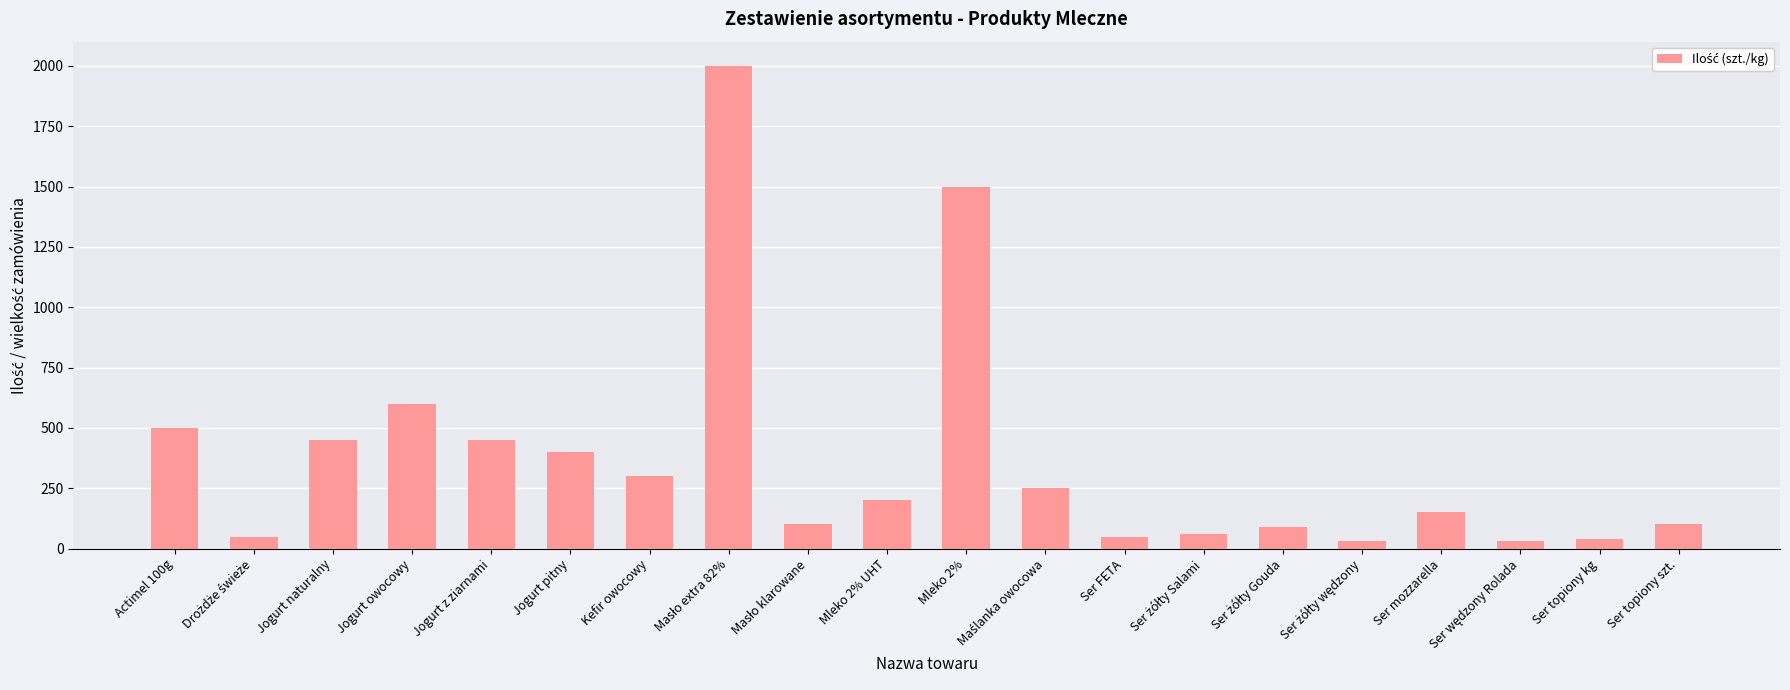

True or false: the data shows 450 at Jogurt z ziarnami.

True